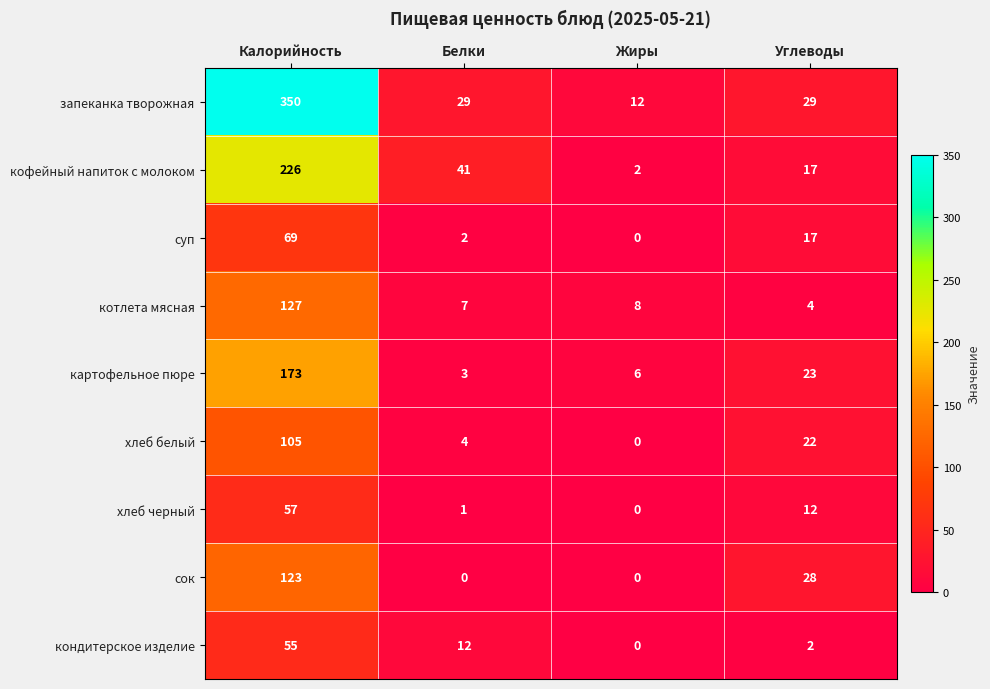

True or false: кондитерское изделие has a value of 2 at Углеводы.

True